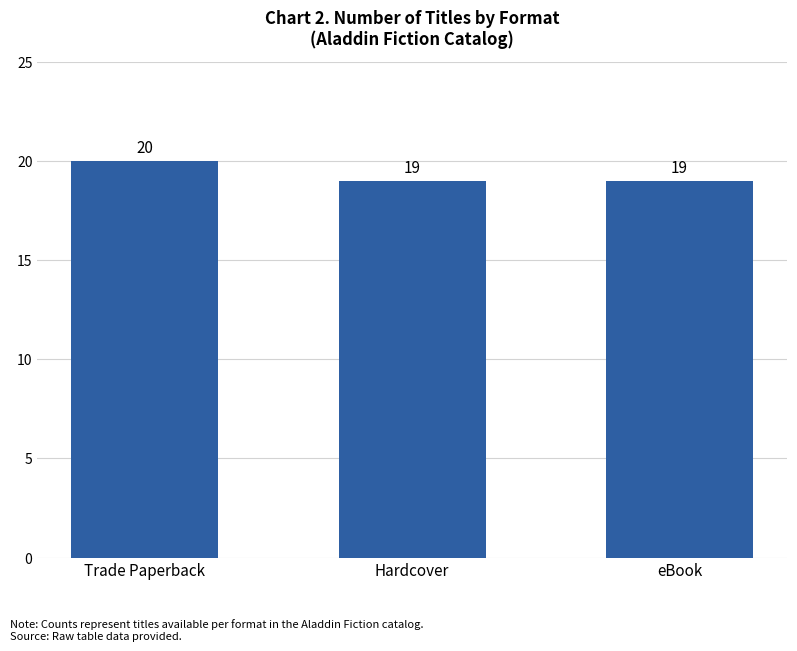

Count the values in the range 19 to 20.

3